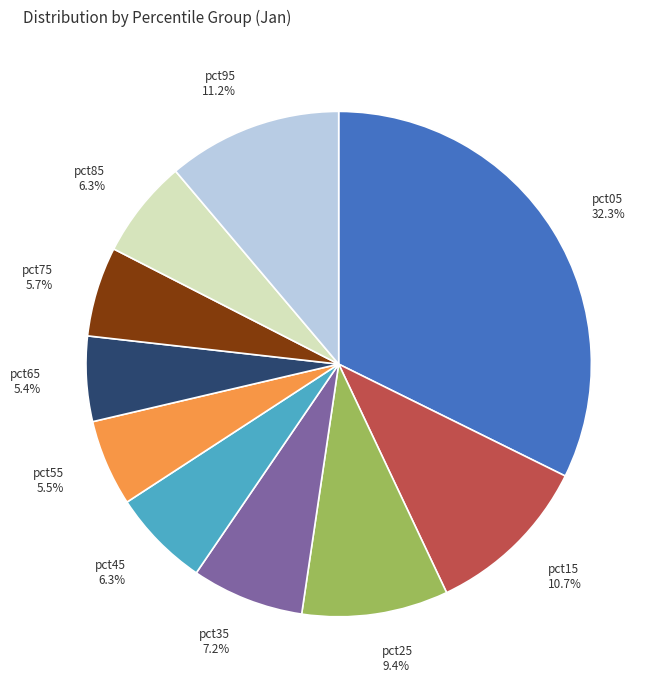

Is there any slice that represents more than half of the pie?

No